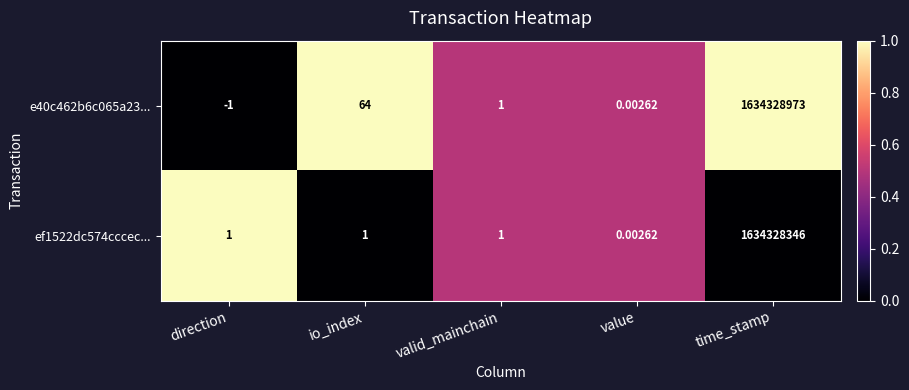

Where does the e40c462b6c065a23... series first go above 1?

io_index